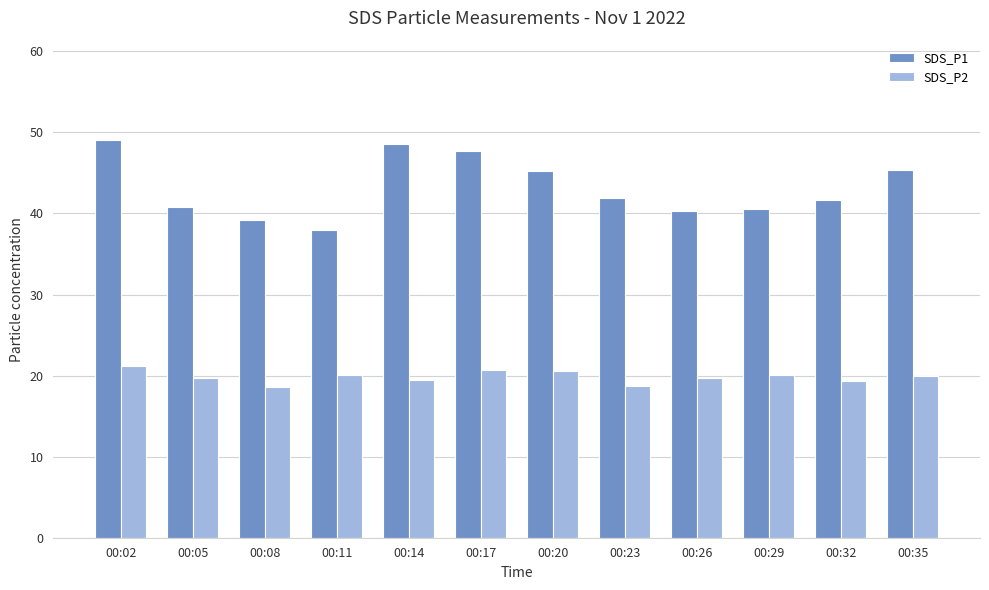

Are the bars grouped side by side (vs. stacked)?

Yes